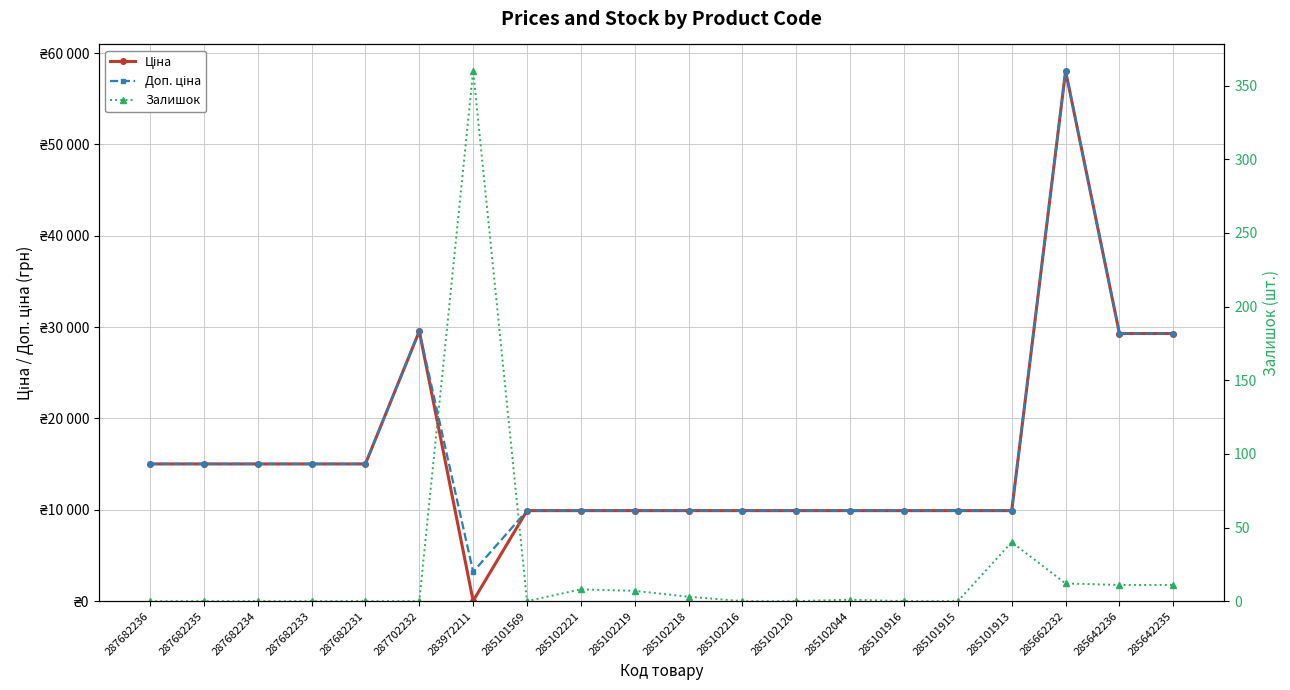

Between 287682231 and 285101915, which series saw the biggest shift?

Ціна